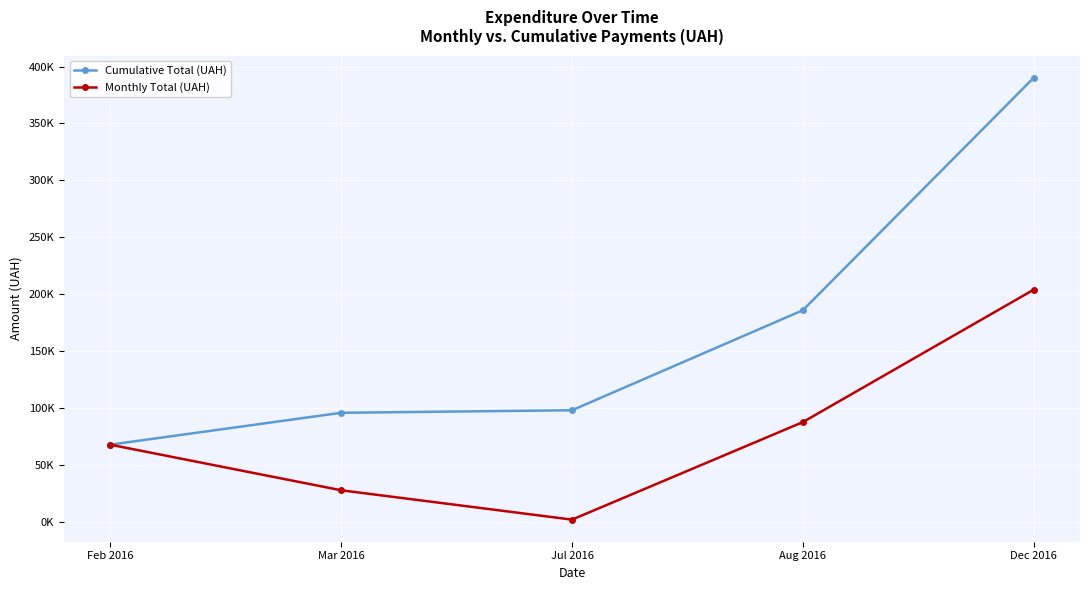

List the series in order of their overall mean, highest first.

Cumulative Total (UAH), Monthly Total (UAH)